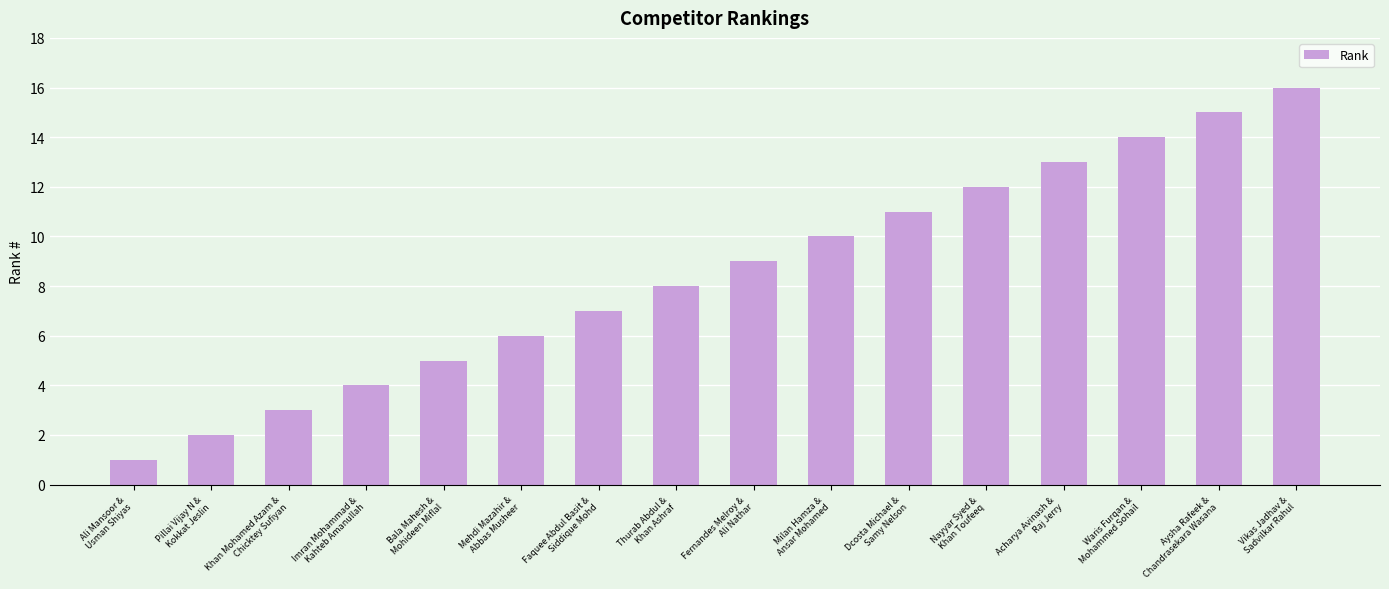

At which category does the chart reach its peak across all series?

Vikas Jadhav &
Sadvilkar Rahul